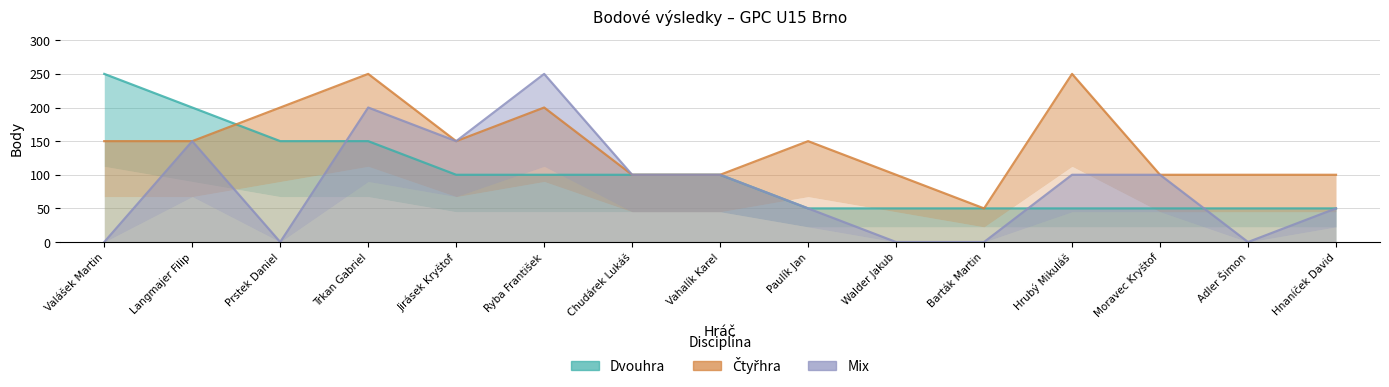

What is the label of the 6th point from the right?

Walder Jakub